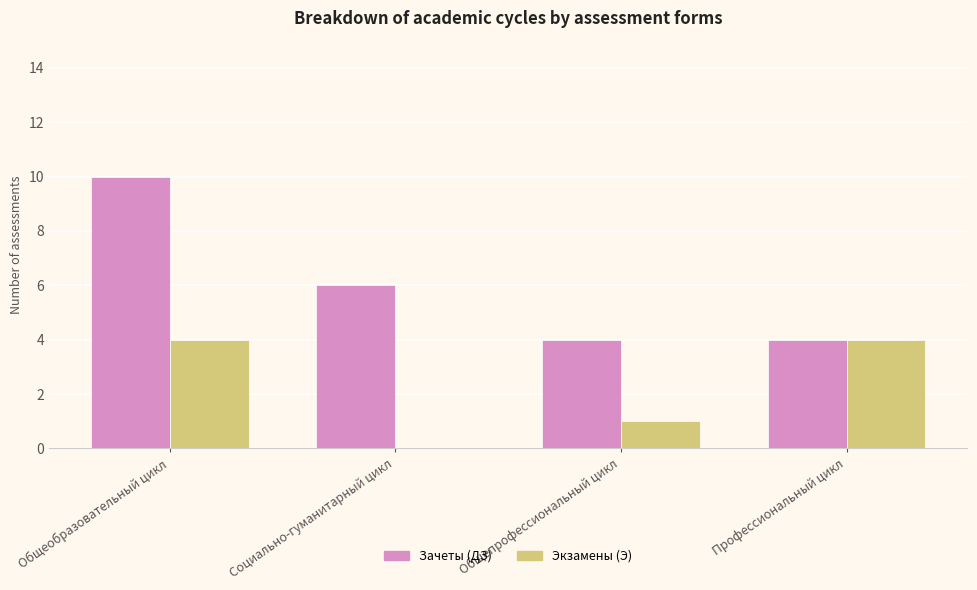

How many positive values does the Экзамены (Э) series have?

3